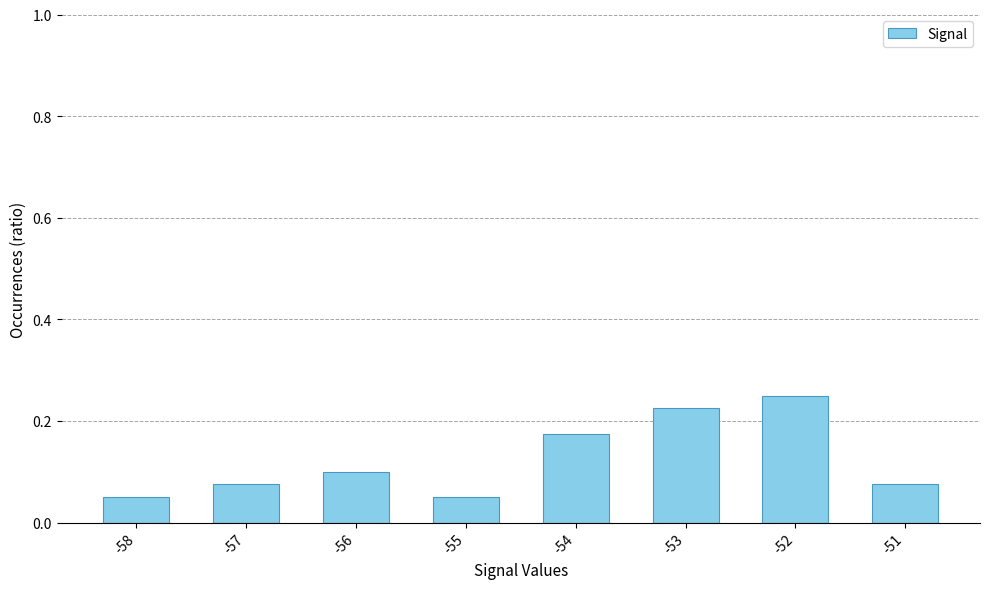

Between -56 and -54, which is larger?

-54